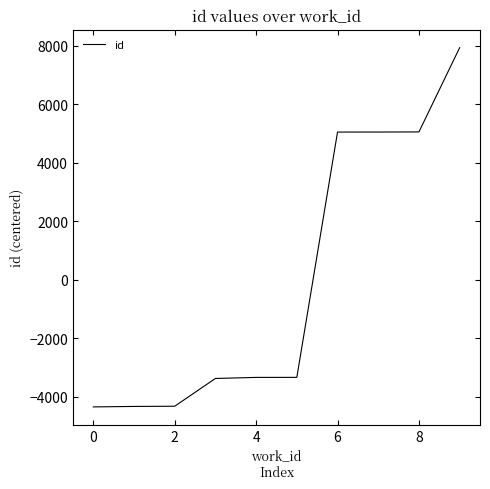

What is the smallest value displayed?

-4352.3